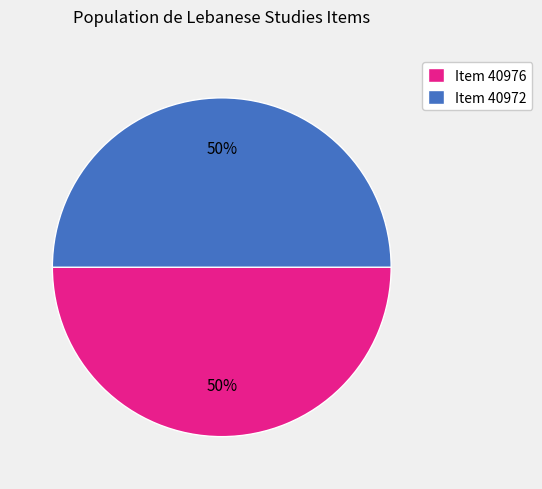

What percentage is the Item 40972 slice, to the nearest percent?

50%